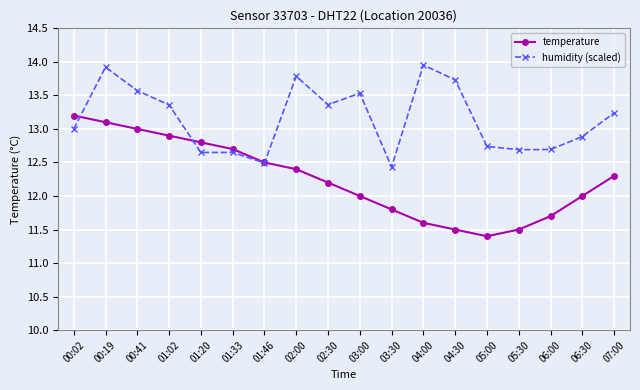

Rank the series by their average value, from lowest to highest.

temperature, humidity (scaled)